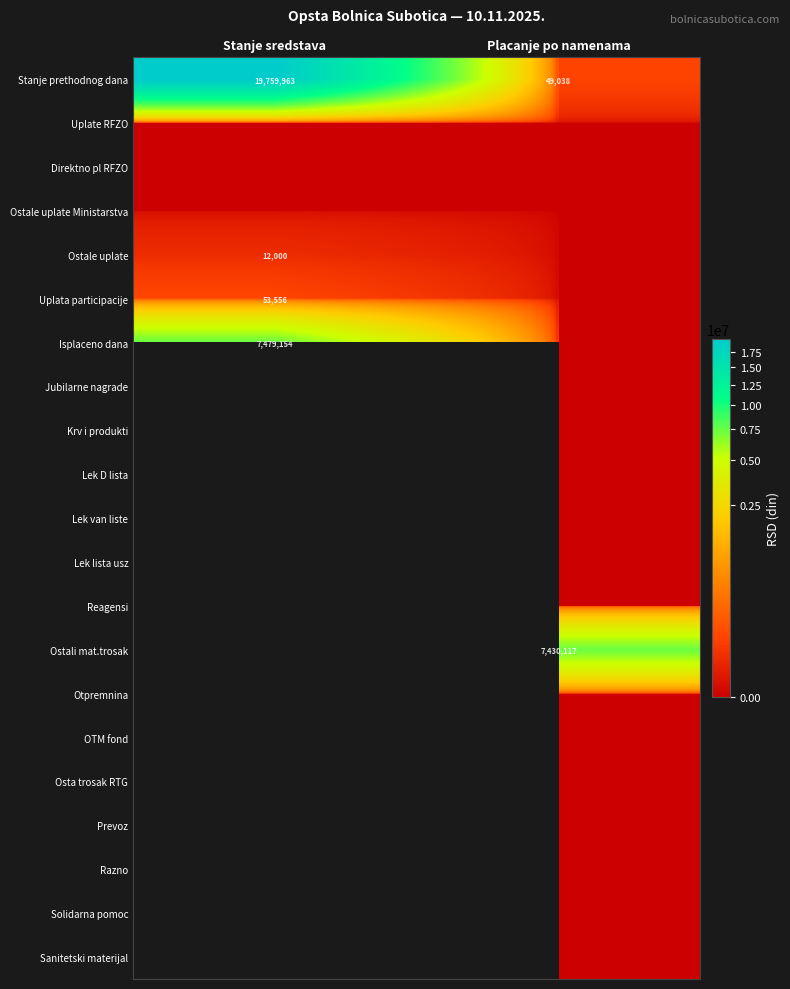

At which label does Osta trosak RTG reach its minimum?

Stanje sredstava